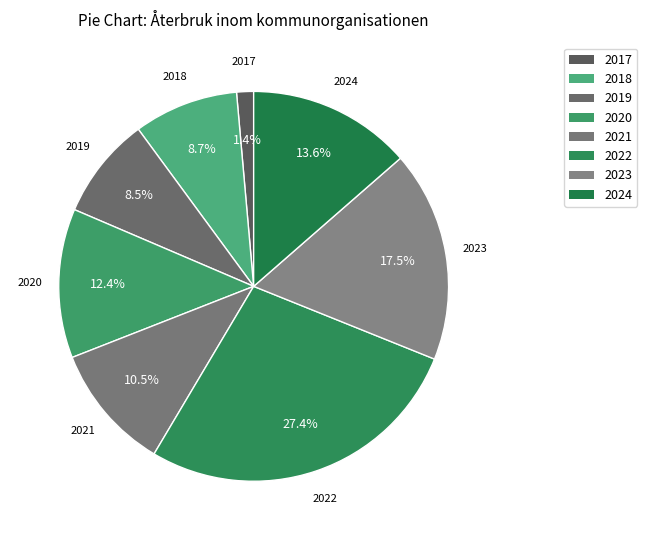

Does 2024 represent more than half of the total?

No